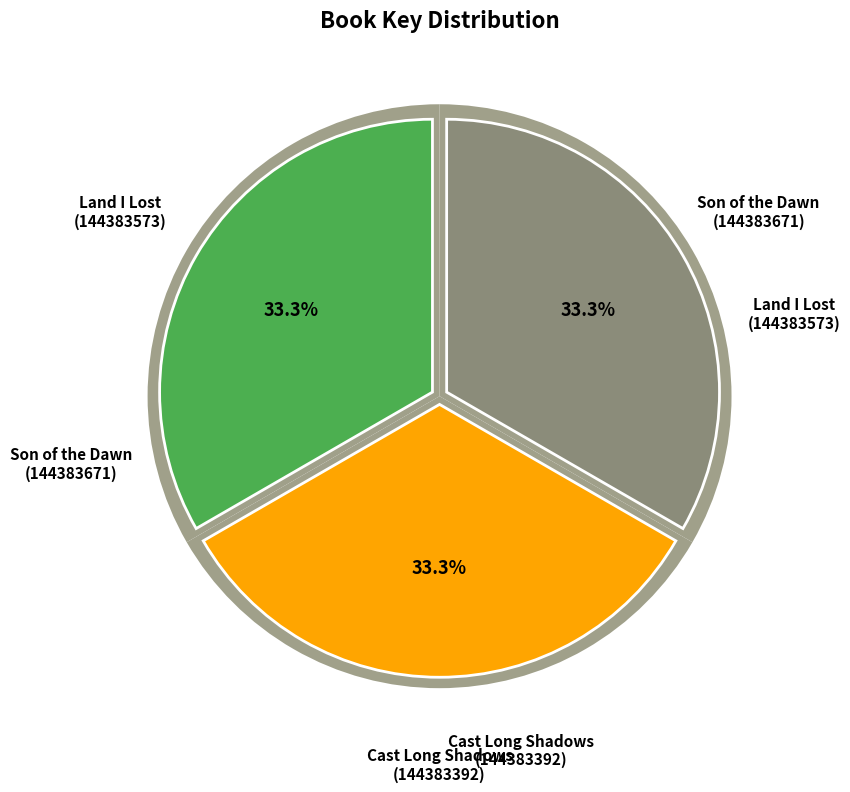

Does any single category account for the majority?

No